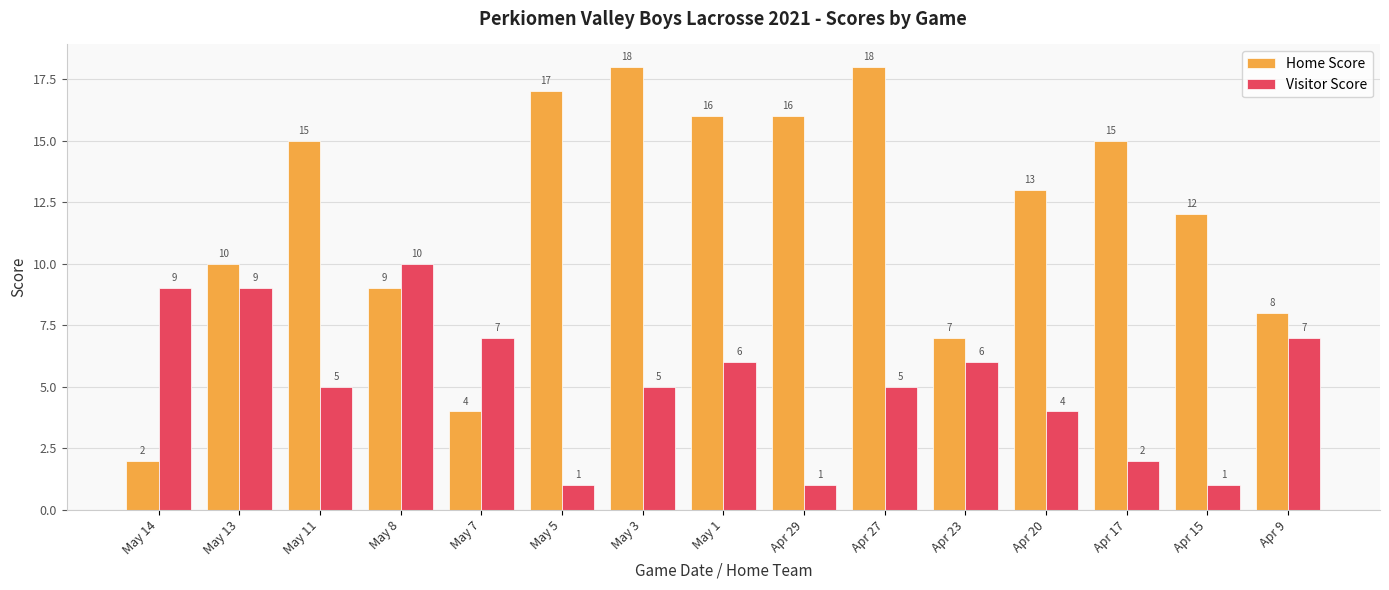

Rank the series at May 8 from lowest to highest value.

Home Score, Visitor Score